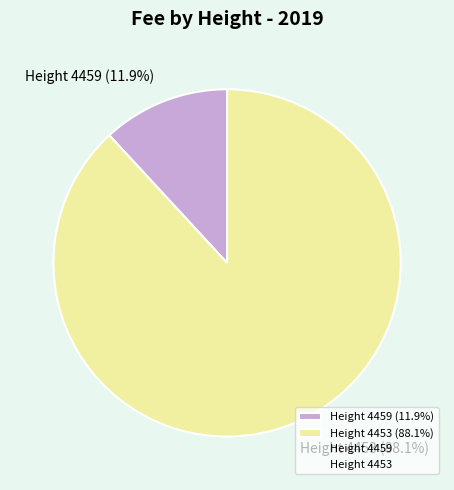

Is there a majority slice in this chart?

Yes